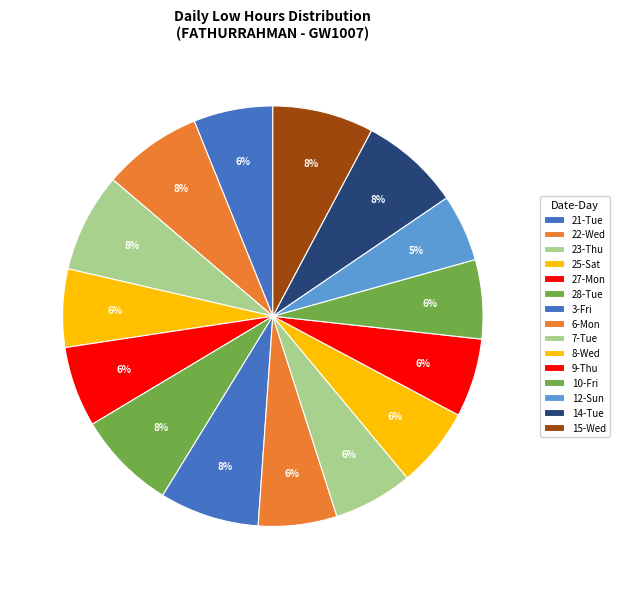

Count the number of slices in the pie.

15